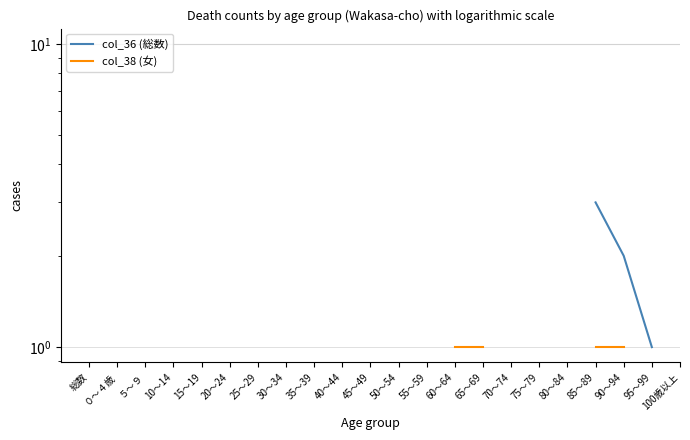

What is the value of the col_36 (総数) point at the 14th from the left?

1.0